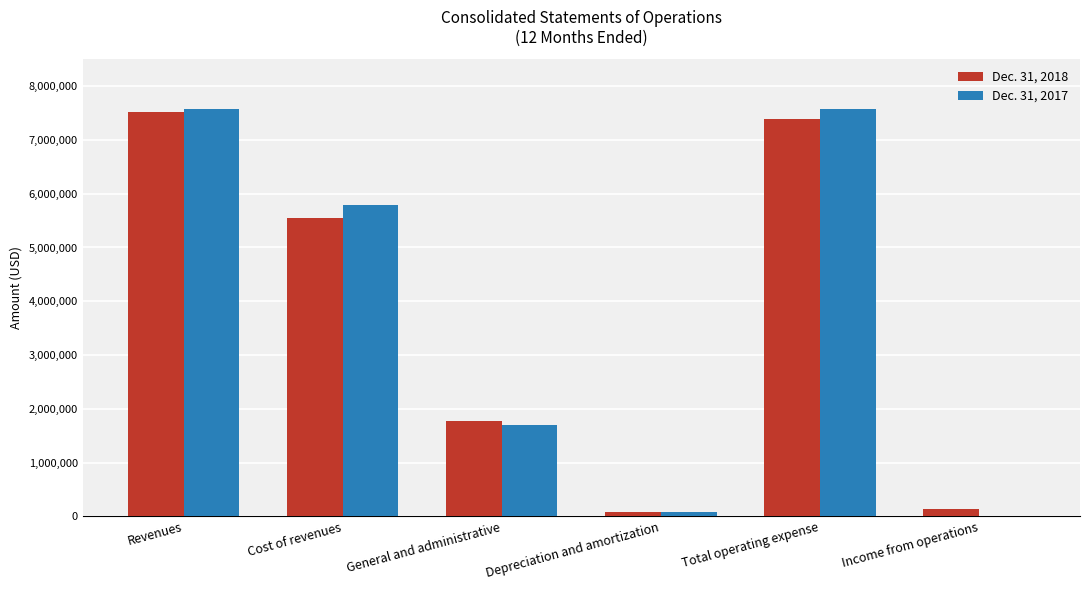

What is the total value across all series at General and administrative?

3459516